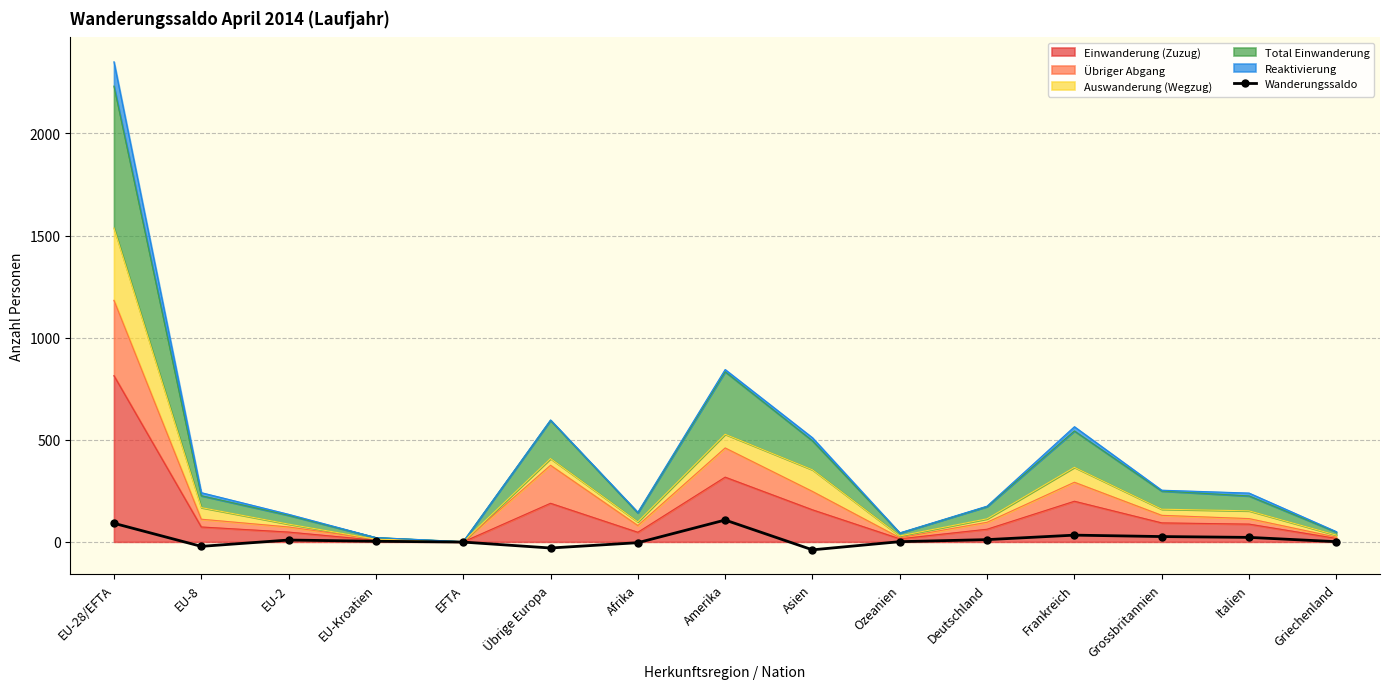

The value at EU-Kroatien is 3. True or false?

True